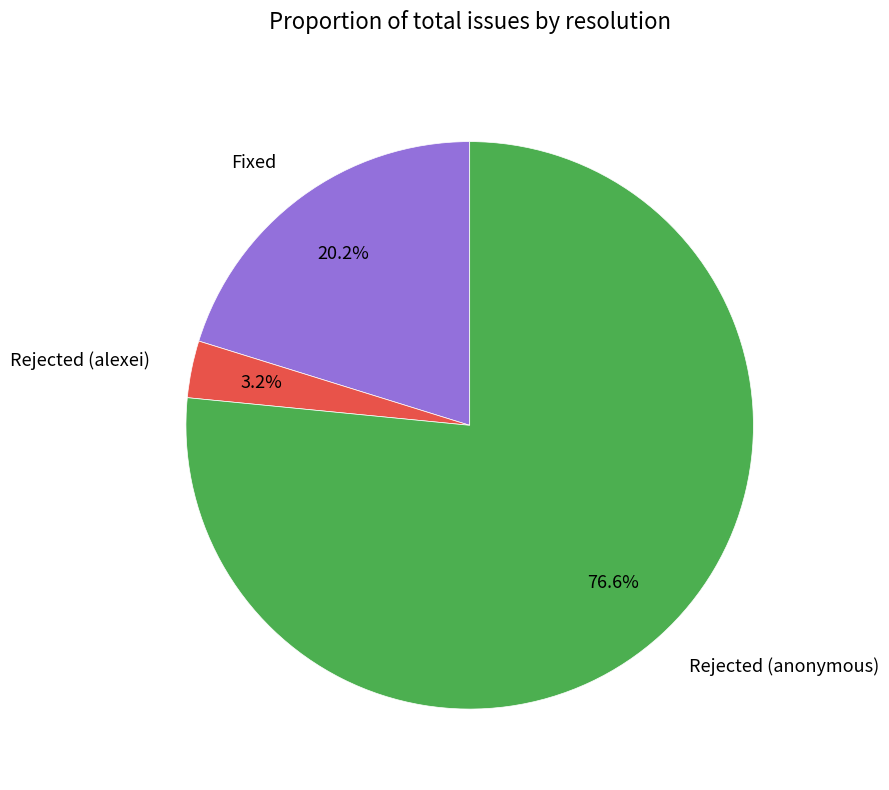

Which category has the smallest portion of the pie?

Rejected (alexei)